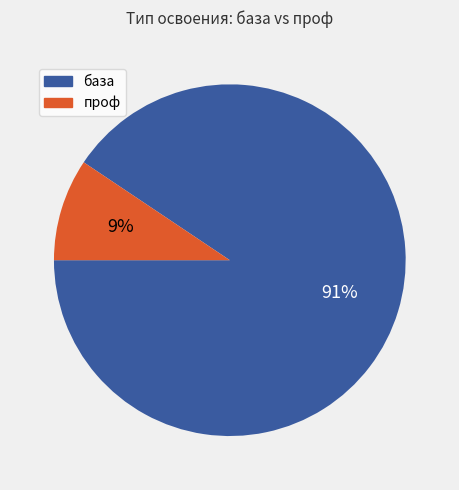

How many slices are in this pie chart?

2